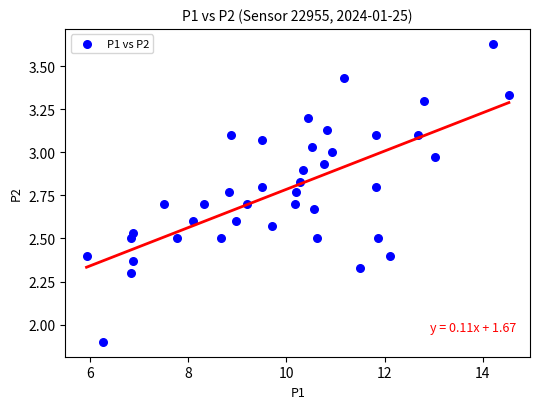

What is the range of X values (max minus min)?

8.6